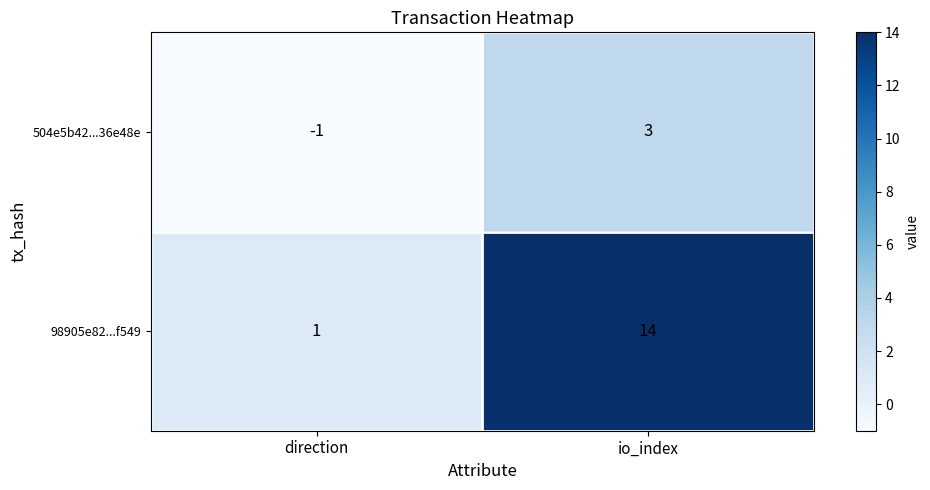

At which category is the sum across all series the highest?

io_index